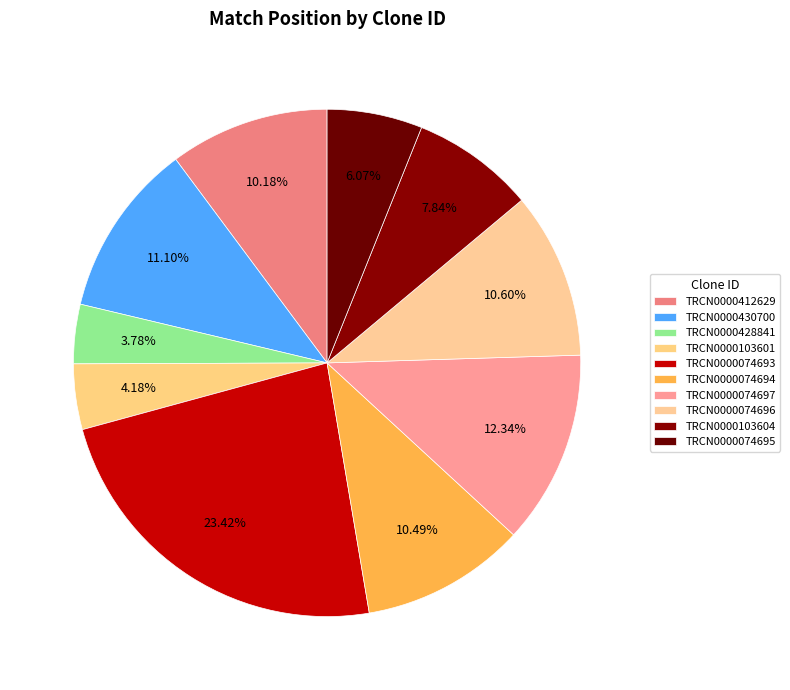

To the nearest percent, what is the difference between the largest and smallest slice percentages?

20%